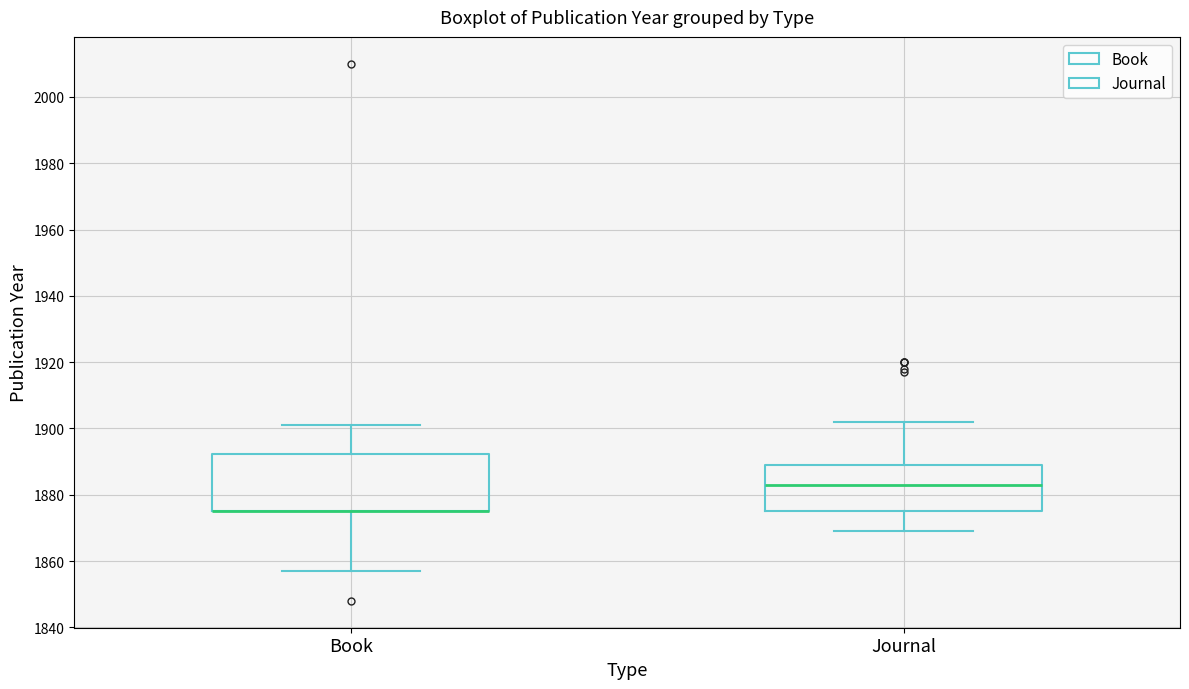

Where does the upper whisker of the box for Book end on the y-axis? The values are not printed on the chart, so give them approximately, as read against the axis.

1902